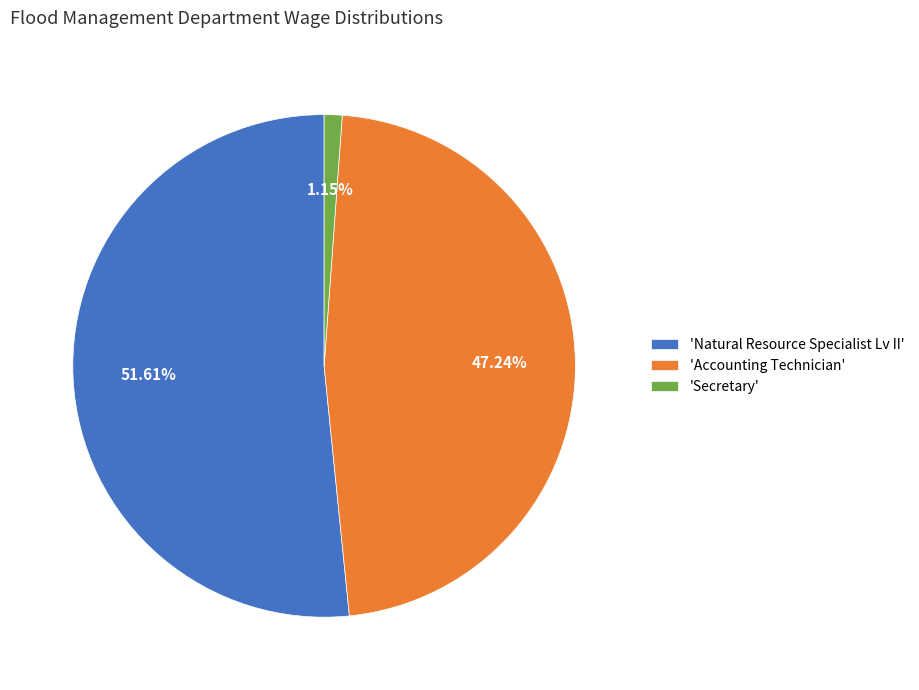

Which category has the biggest portion of the pie?

'Natural Resource Specialist Lv II'